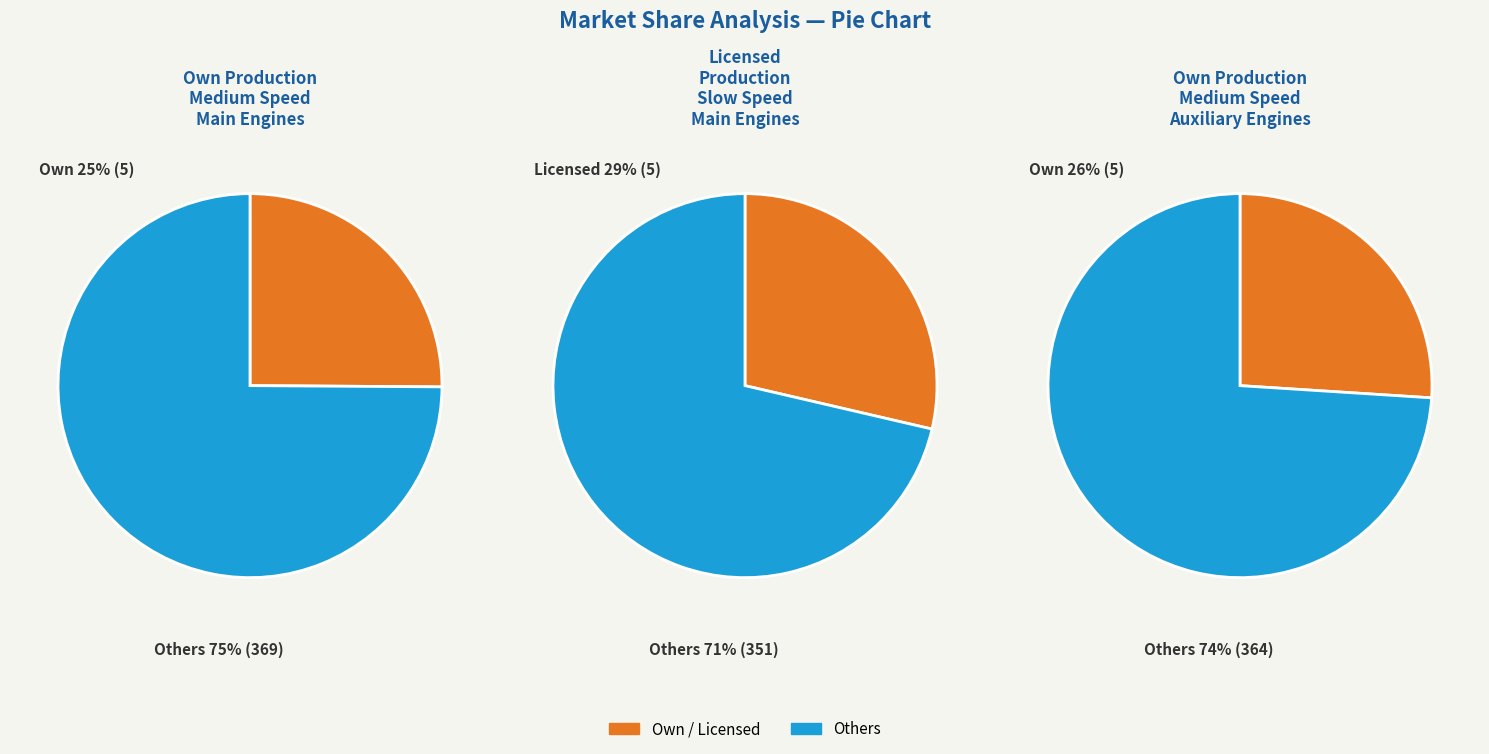

Is it true that 27.0 is 17% of the pie?

False